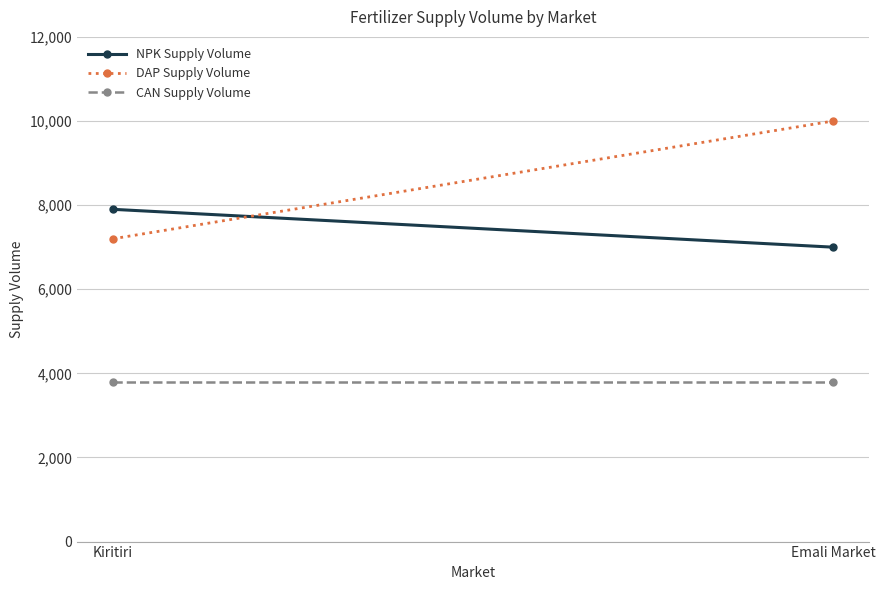

At which category is the sum across all series the highest?

Emali Market